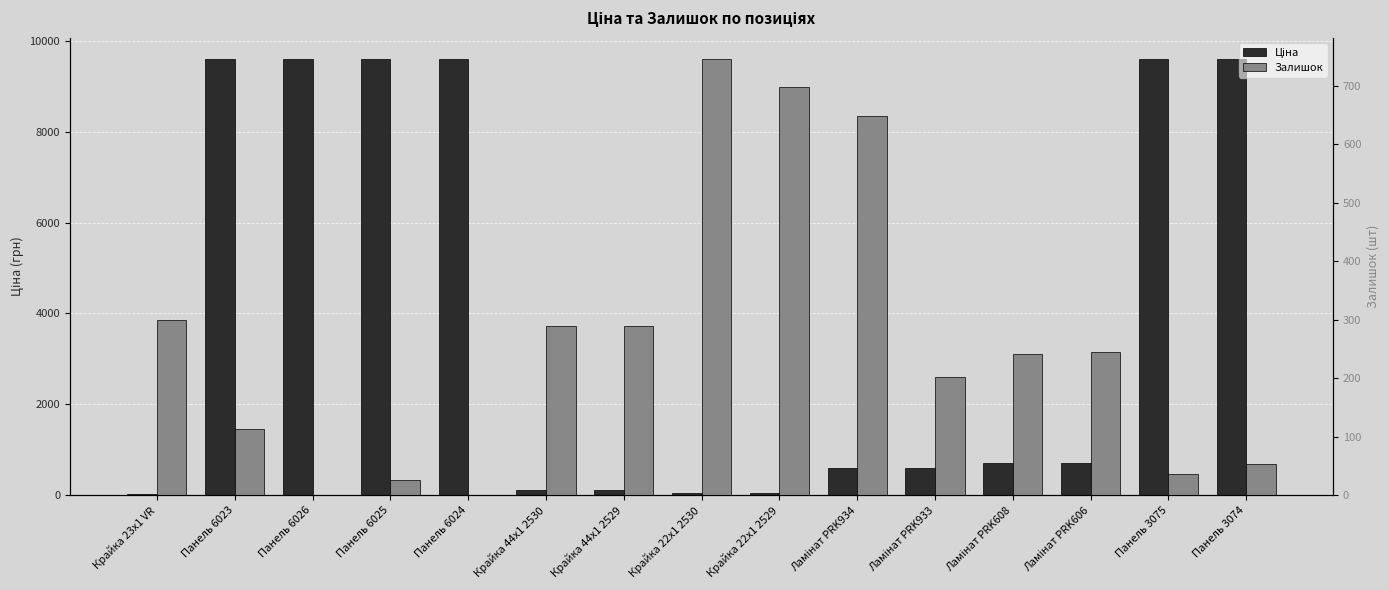

What is the sum of the Ціна values at Панель 3074 and Ламінат PRK608?

10286.8